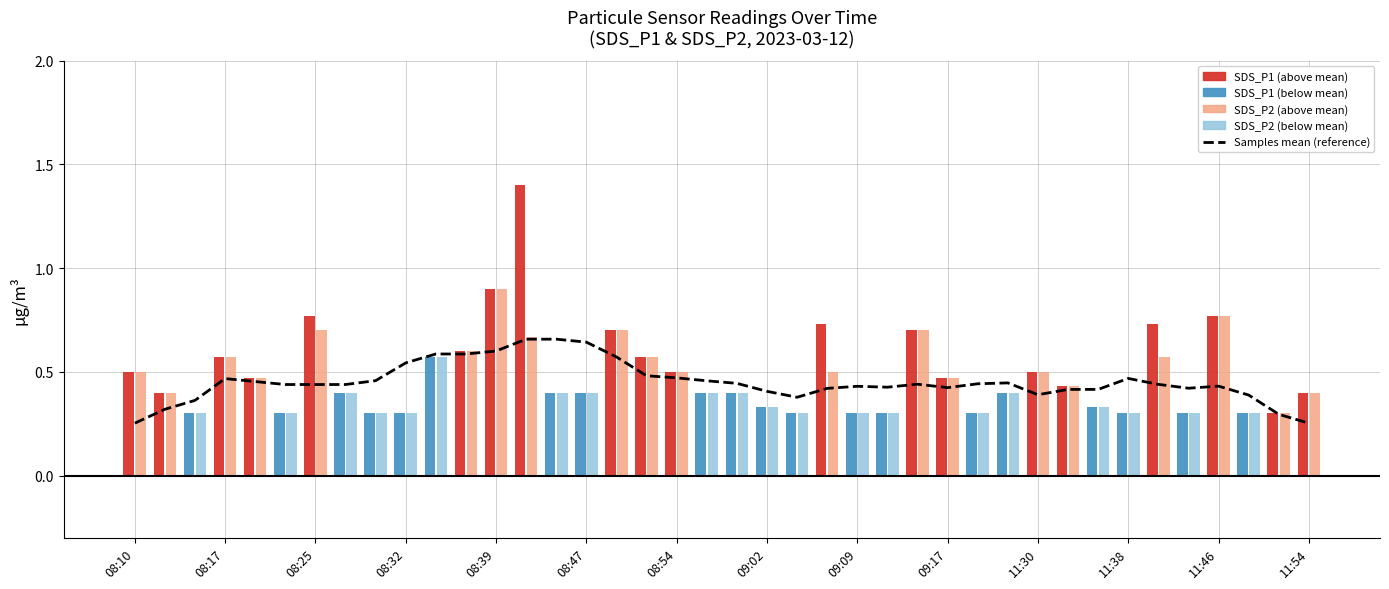

Where is the data nearest to the value 0?

08:10